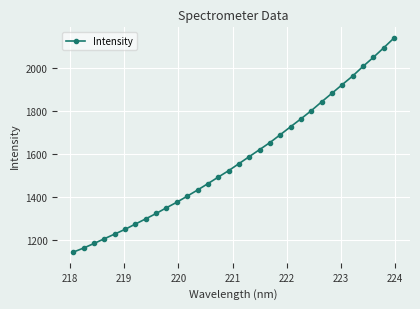

What is the greatest value displayed?

2140.4